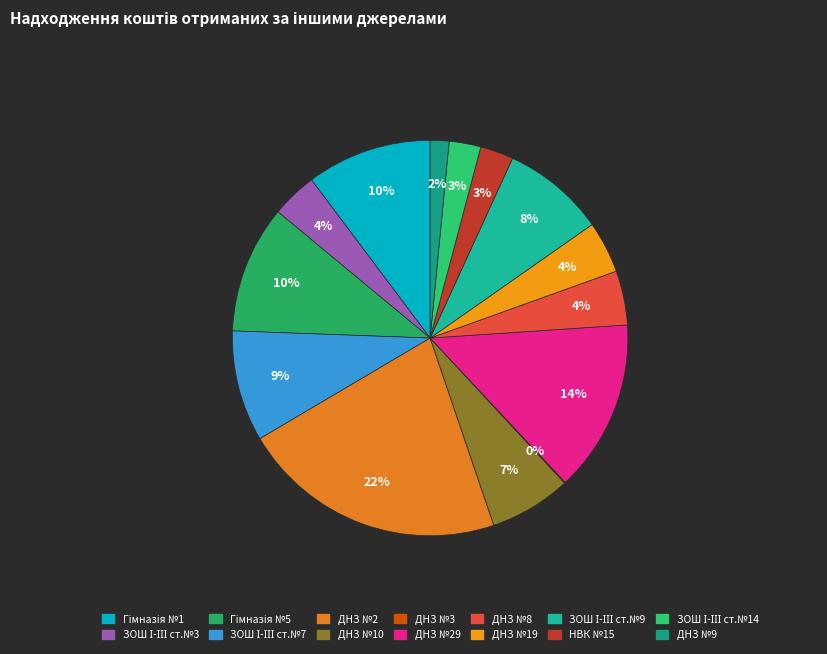

Combined, what portion of the pie is ДНЗ №2 and ДНЗ №3?

21.8%